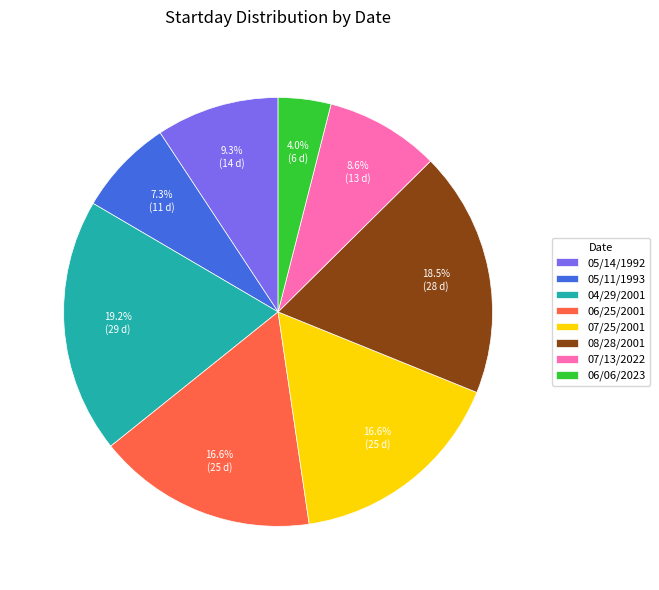

To the nearest percent, what percentage of the pie is 07/13/2022?

9%